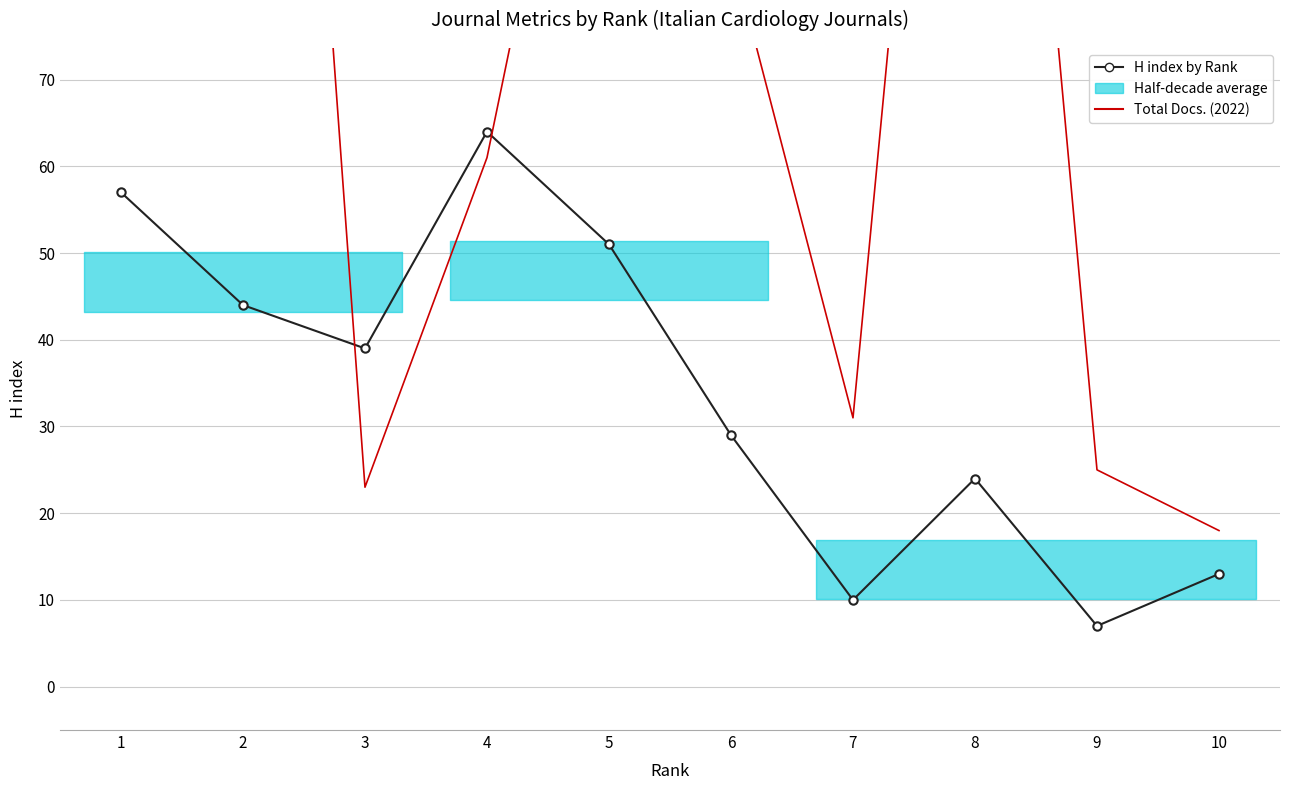

What is the value of the H index by Rank point at the 7th from the left?

10